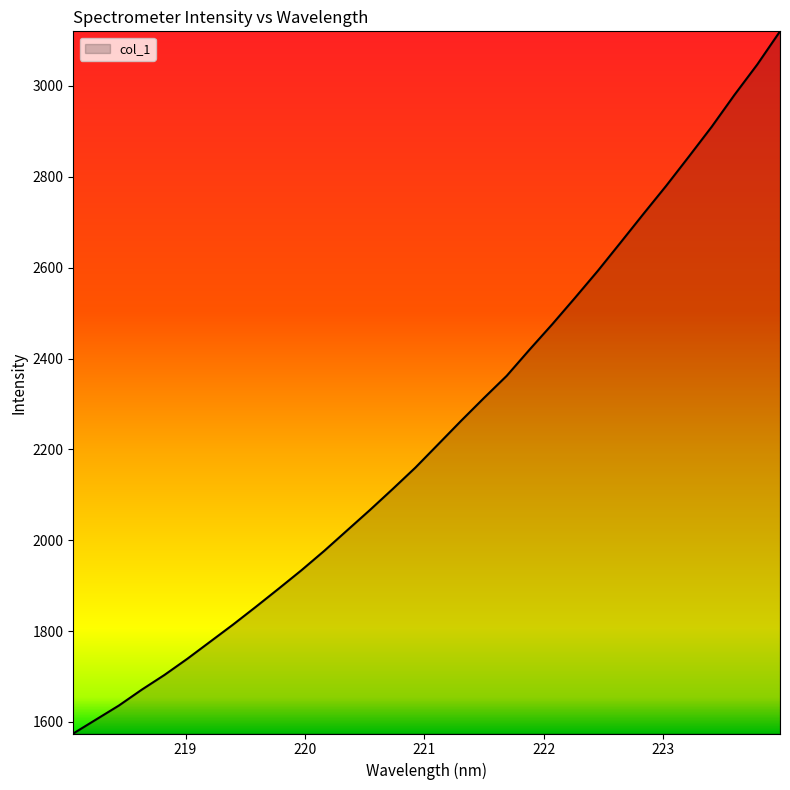

What is the maximum value shown in the chart?

3120.2